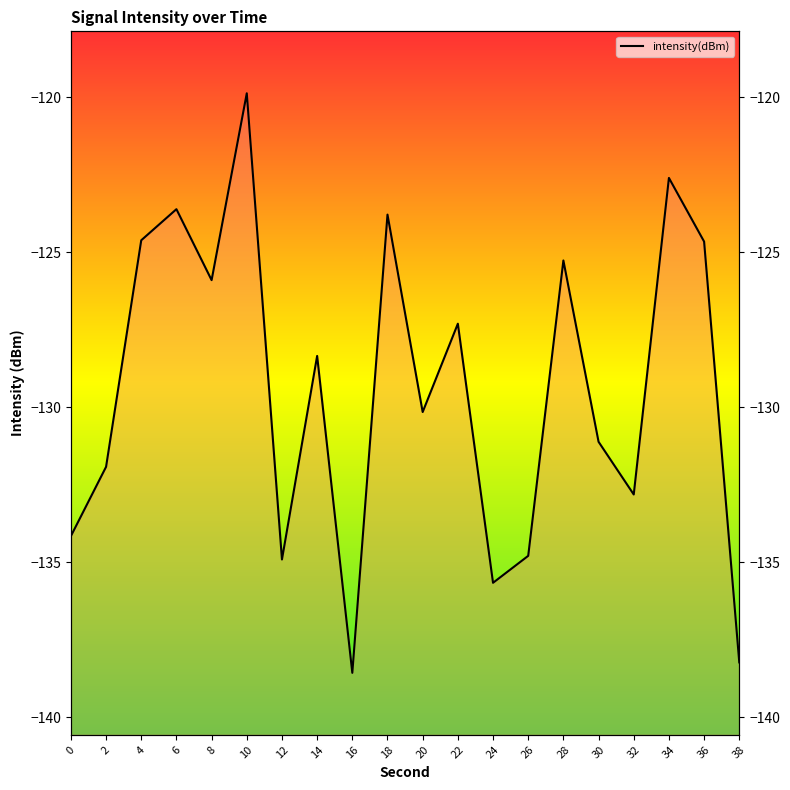

Reading right to left, what are all the values shown in this chart?

38=-138.2	36=-124.7	34=-122.6	32=-132.8	30=-131.1	28=-125.3	26=-134.8	24=-135.7	22=-127.3	20=-130.2	18=-123.8	16=-138.6	14=-128.3	12=-134.9	10=-119.9	8=-125.9	6=-123.6	4=-124.6	2=-131.9	0=-134.2